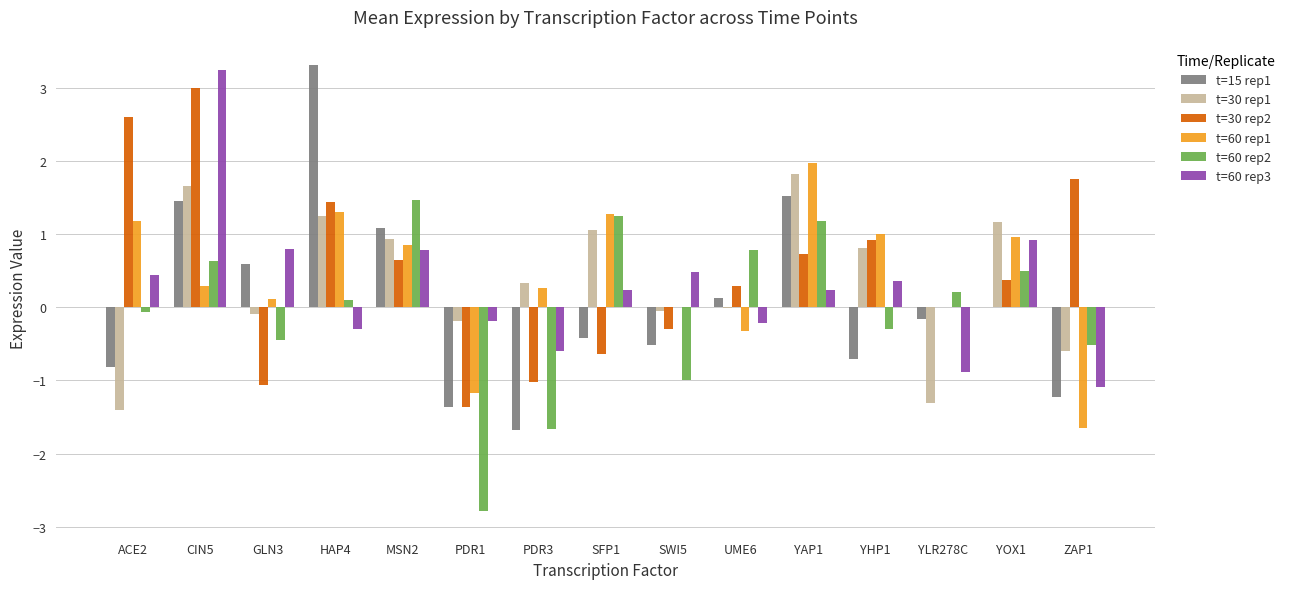

Are the bars grouped side by side (vs. stacked)?

Yes